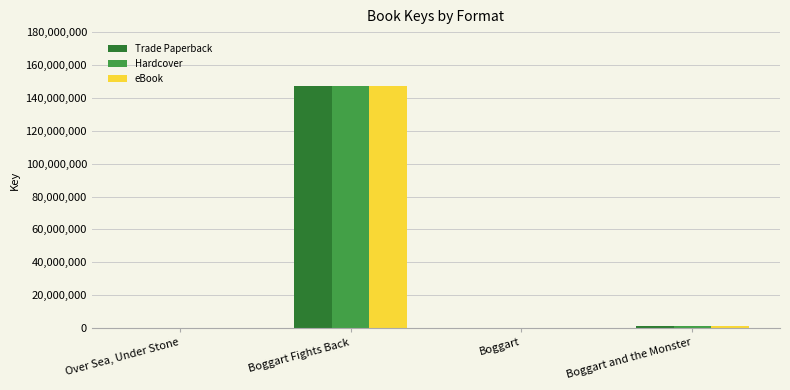

What is the average value of the Trade Paperback series?

37120374